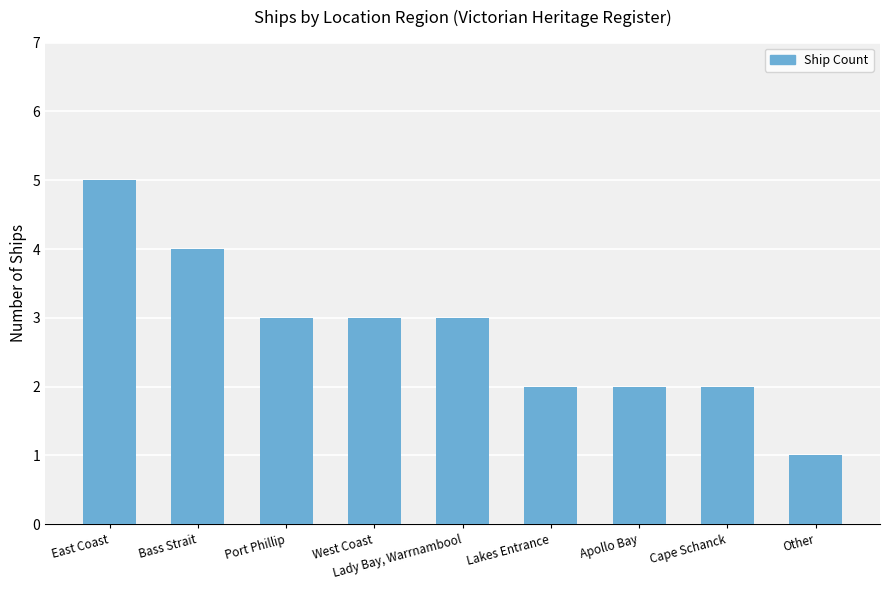

Reading left to right, transcribe all the data shown in this chart.

East Coast=5	Bass Strait=4	Port Phillip=3	West Coast=3	Lady Bay, Warrnambool=3	Lakes Entrance=2	Apollo Bay=2	Cape Schanck=2	Other=1